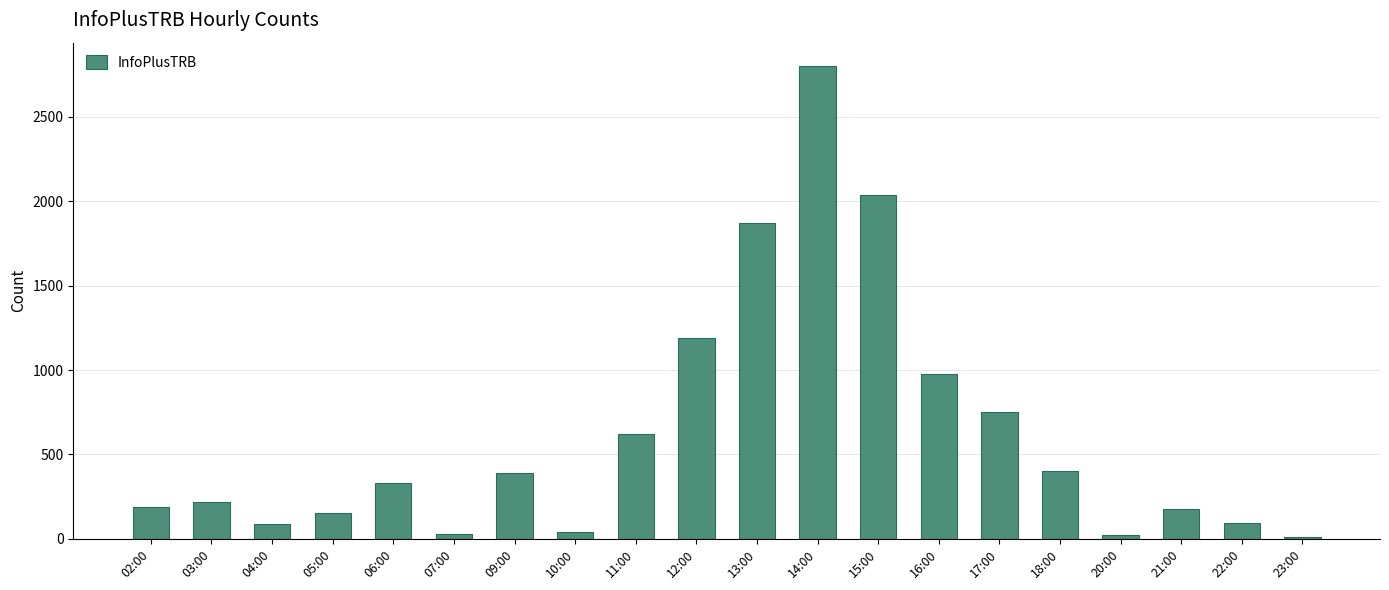

Approximately how many times larger is the value at 10:00 compared to 11:00?

0.1